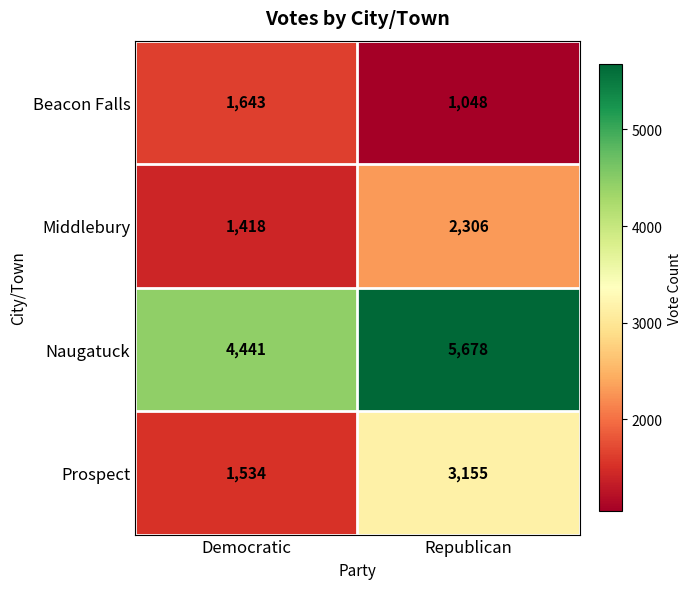

Which label corresponds to the smallest value in the chart?

Republican